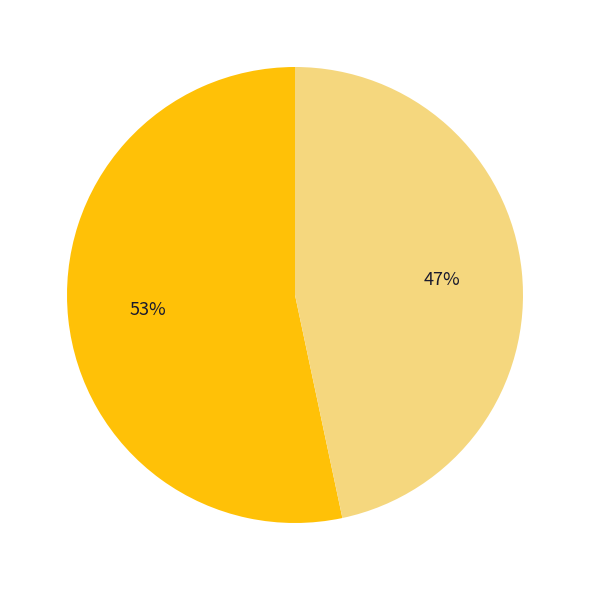

Is there a majority slice in this chart?

Yes